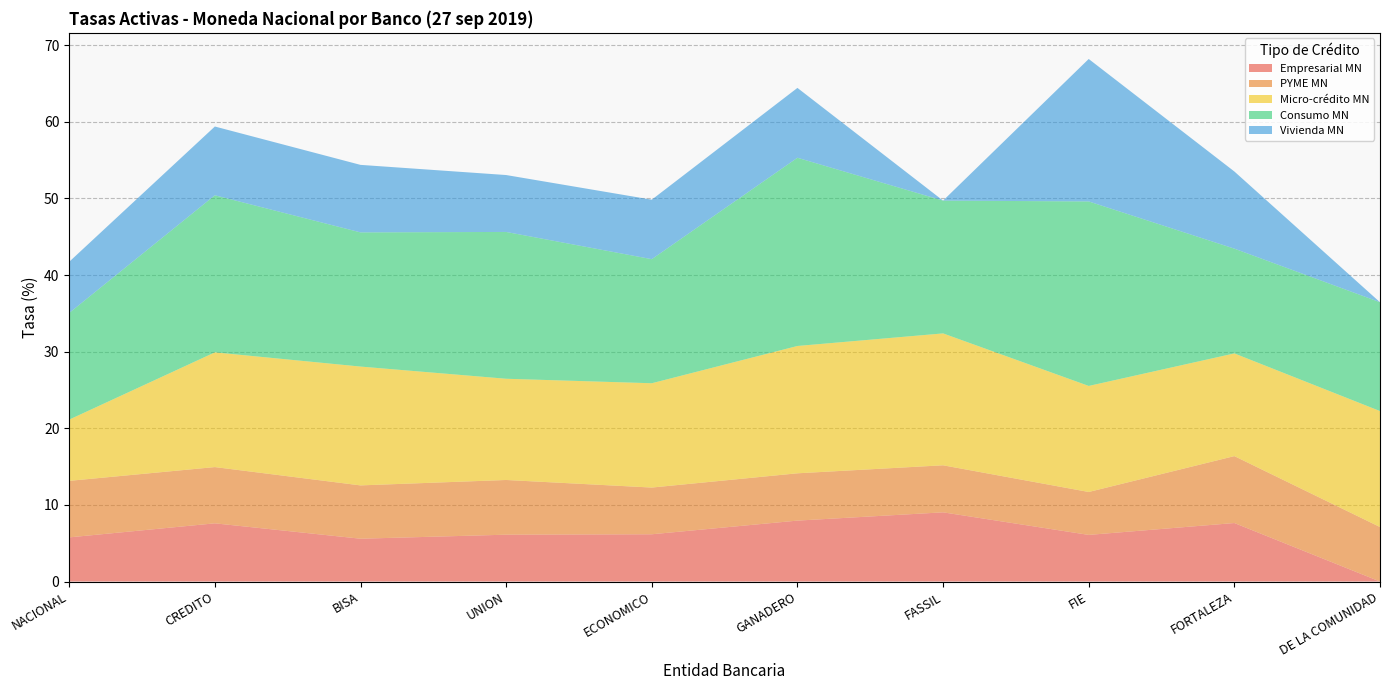

Reading left to right, transcribe all the data shown in this chart.

Empresarial MN: NACIONAL=5.8	CREDITO=7.6	BISA=5.6	UNION=6.1	ECONOMICO=6.2	GANADERO=8.0	FASSIL=9.0	FIE=6.1	FORTALEZA=7.6	DE LA COMUNIDAD=0.0
PYME MN: NACIONAL=7.4	CREDITO=7.3	BISA=7.0	UNION=7.1	ECONOMICO=6.1	GANADERO=6.2	FASSIL=6.1	FIE=5.6	FORTALEZA=8.7	DE LA COMUNIDAD=7.1
Micro-crédito MN: NACIONAL=8.0	CREDITO=15.0	BISA=15.5	UNION=13.2	ECONOMICO=13.6	GANADERO=16.6	FASSIL=17.2	FIE=13.8	FORTALEZA=13.4	DE LA COMUNIDAD=15.1
Consumo MN: NACIONAL=13.9	CREDITO=20.5	BISA=17.5	UNION=19.2	ECONOMICO=16.2	GANADERO=24.6	FASSIL=17.3	FIE=24.1	FORTALEZA=13.7	DE LA COMUNIDAD=14.2
Vivienda MN: NACIONAL=6.7	CREDITO=9.0	BISA=8.8	UNION=7.4	ECONOMICO=7.8	GANADERO=9.1	FASSIL=0.0	FIE=18.6	FORTALEZA=10.1	DE LA COMUNIDAD=0.0